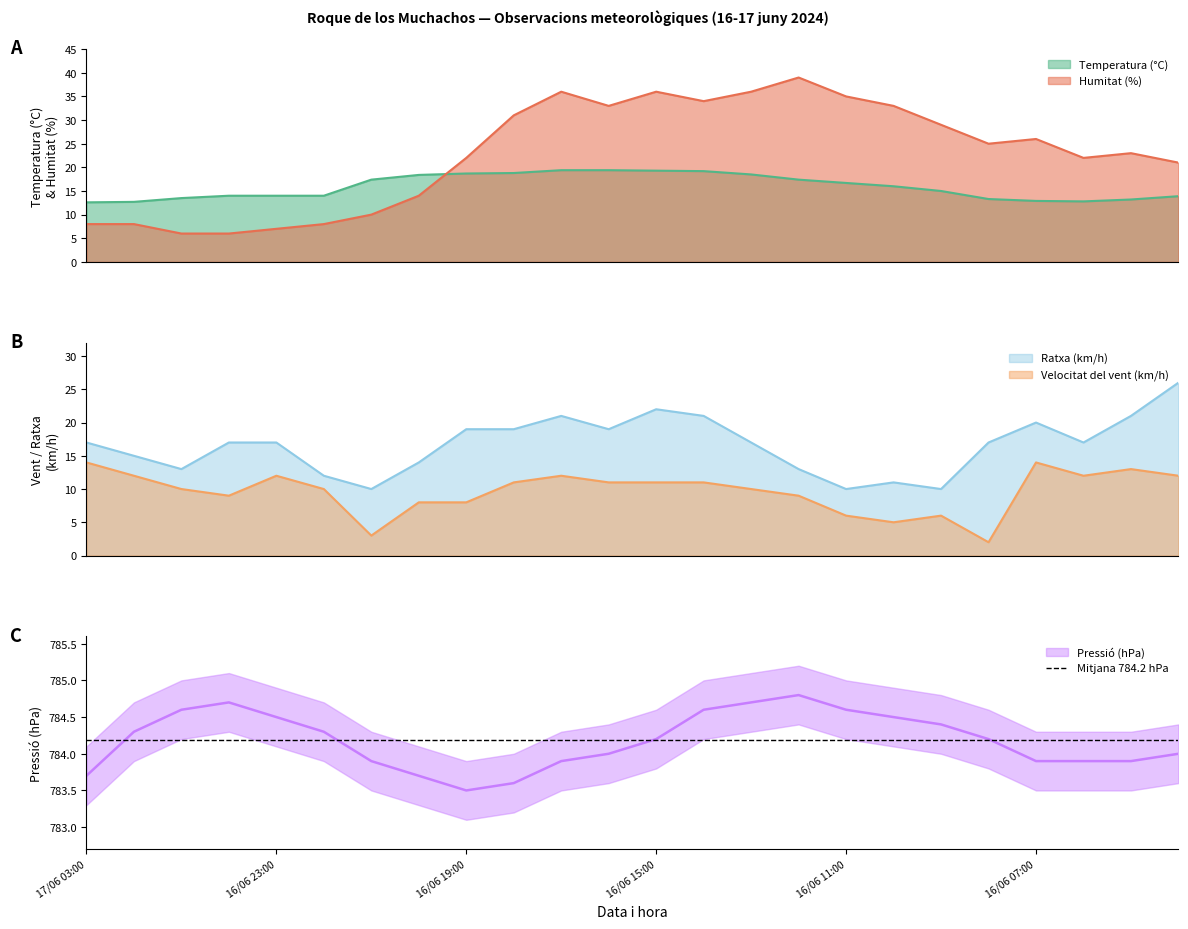

Is the value of Velocitat del vent (km/h) at 16/06 13:00 greater than the value of Pressió (hPa) at 16/06 11:00?

No